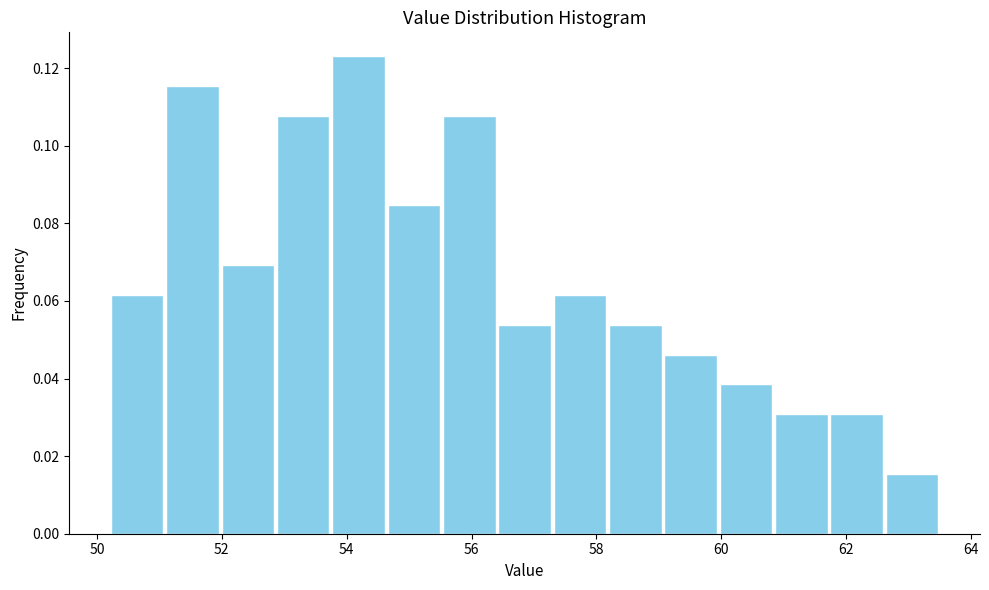

Reading left to right, transcribe this chart: for each bar, give the range it covers on the x-axis and its height. Neither the bar edges nor the heights are printed on the chart, so give them approximately, as read against the axes.

50.2 to 51.0: 0.062
51.0 to 52.0: 0.116
52.0 to 52.8: 0.070
52.8 to 53.8: 0.108
53.8 to 54.6: 0.124
54.6 to 55.6: 0.084
55.6 to 56.4: 0.108
56.4 to 57.2: 0.054
57.2 to 58.2: 0.062
58.2 to 59.0: 0.054
59.0 to 60.0: 0.046
60.0 to 60.8: 0.038
60.8 to 61.8: 0.030
61.8 to 62.6: 0.030
62.6 to 63.6: 0.016